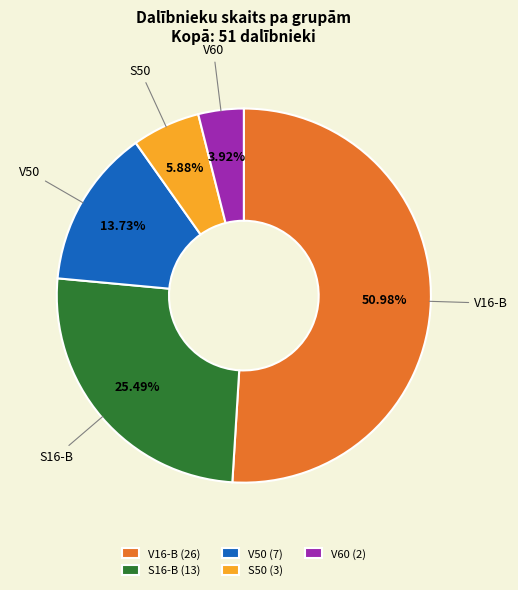

What is the ratio of the value at V50 to the value at V60?

3.5